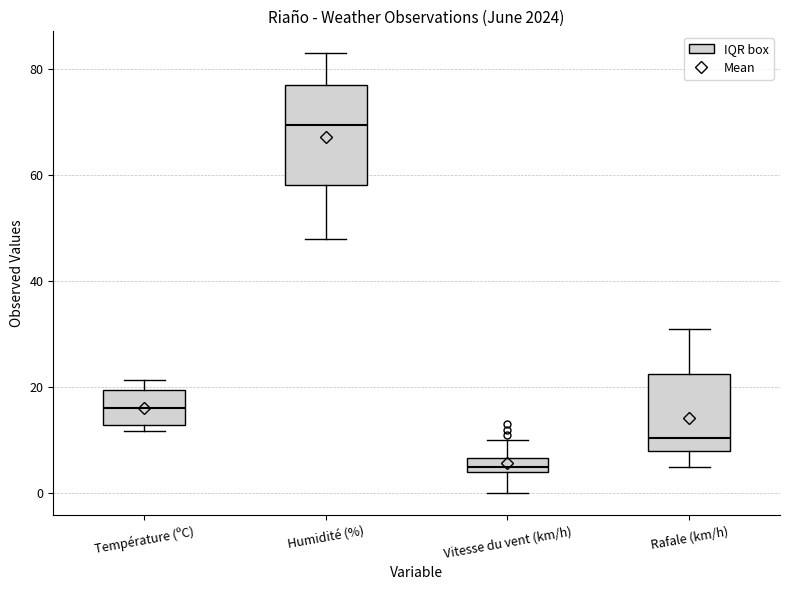

Comparing the boxes themselves (not the whiskers), which one is the tallest?

Humidité (%)